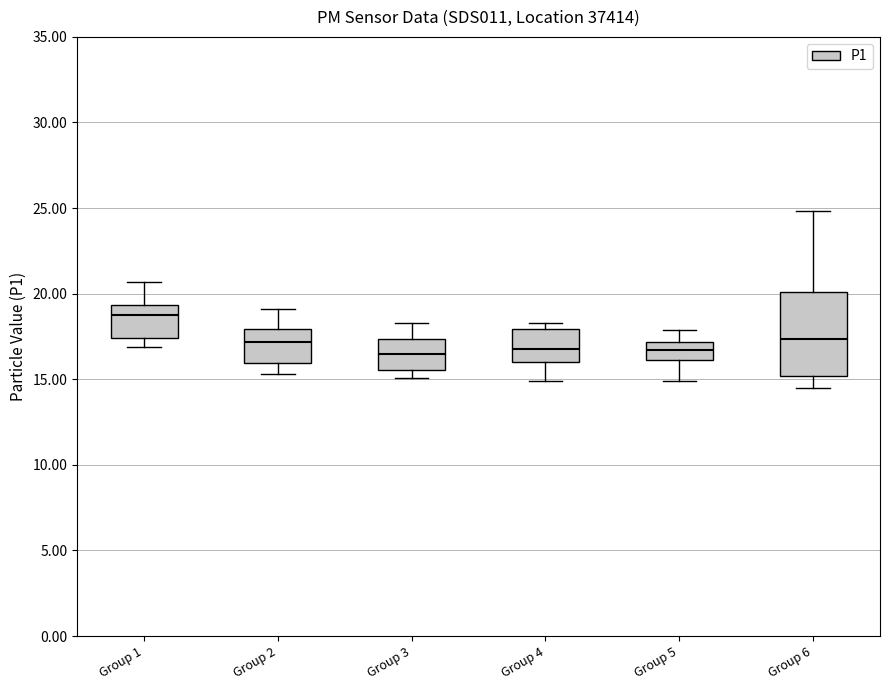

Reading left to right, read every box against the y-axis: the position of its median line, the range the box covers, and the ends of its whiskers. The values are not printed on the chart, so give them approximately, as read against the axis.

Group 1: median 19.0, box 17.5 to 19.5, whiskers 17.0 to 20.5
Group 2: median 17.0, box 16.0 to 18.0, whiskers 15.5 to 19.0
Group 3: median 16.5, box 15.5 to 17.5, whiskers 15.0 to 18.5
Group 4: median 17.0, box 16.0 to 18.0, whiskers 15.0 to 18.5
Group 5: median 16.5, box 16.0 to 17.0, whiskers 15.0 to 18.0
Group 6: median 17.5, box 15.0 to 20.0, whiskers 14.5 to 25.0